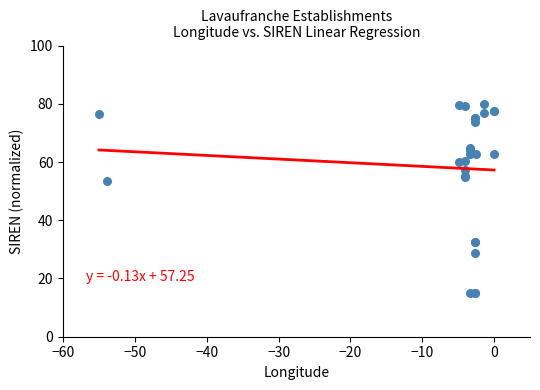

What Y value in the scatter plot is closest to 47?

53.3